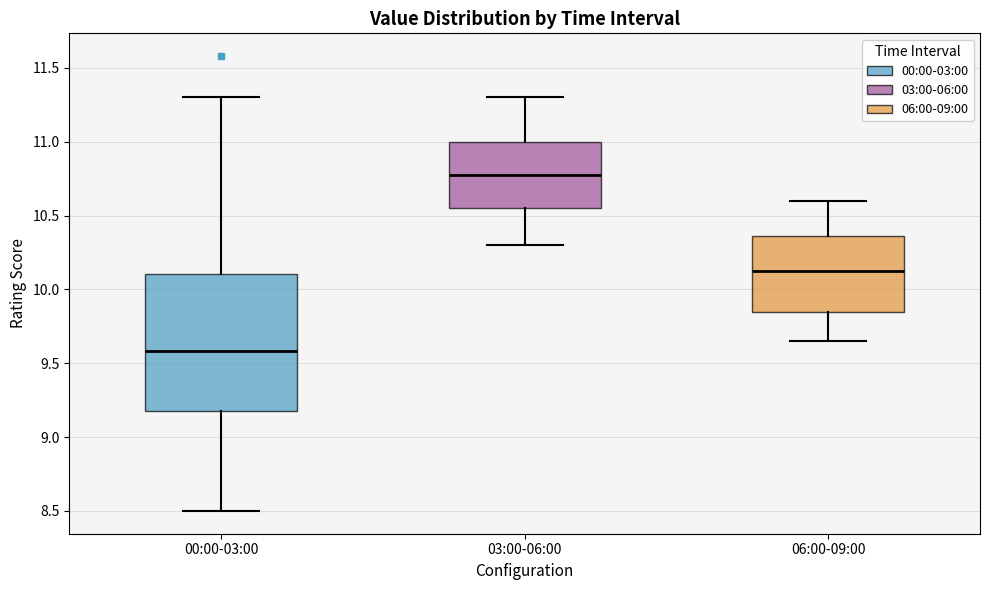

Reading left to right, transcribe this box plot: for each box, give where its median line is, the range the box spans, and where its two whiskers end, as read against the y-axis. The values are not printed on the chart, so give them approximately, as read against the axis.

00:00-03:00: median 9.60, box 9.20 to 10.10, whiskers 8.50 to 11.30
03:00-06:00: median 10.80, box 10.55 to 11.00, whiskers 10.30 to 11.30
06:00-09:00: median 10.15, box 9.85 to 10.35, whiskers 9.65 to 10.60